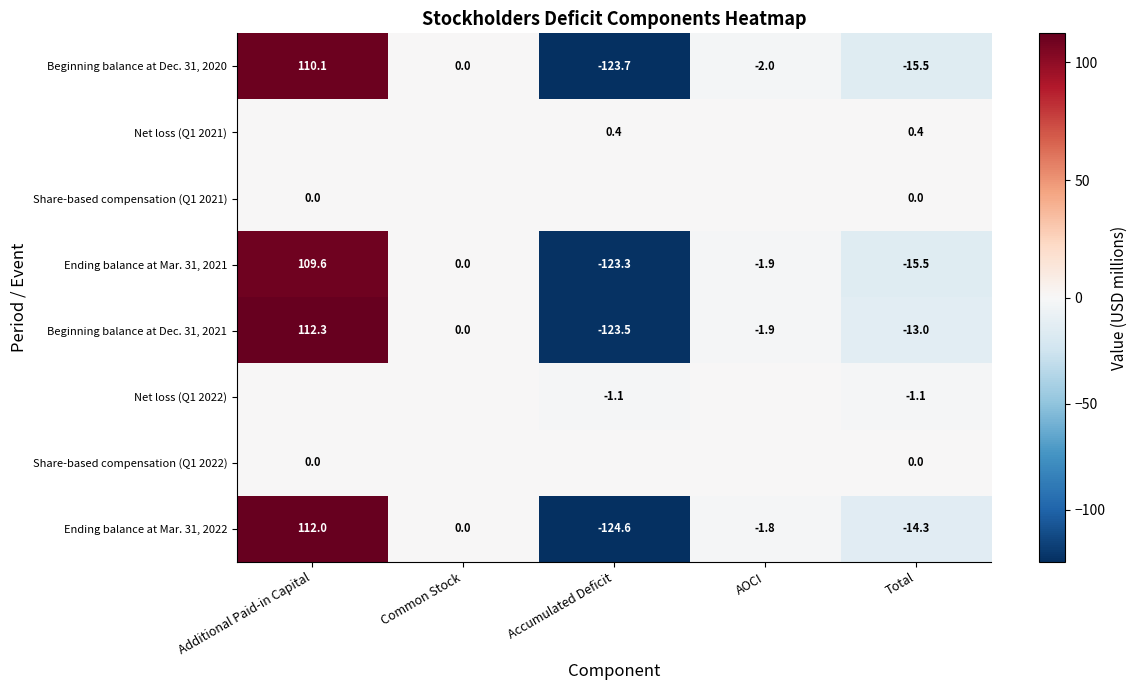

Which category has the lowest value in the Beginning balance at Dec. 31, 2021 series?

Accumulated Deficit